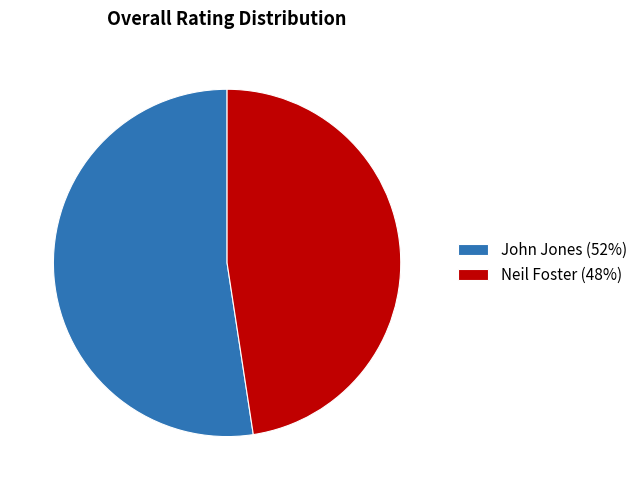

Combined, do Neil Foster (48%) and John Jones (52%) account for over 50%?

Yes